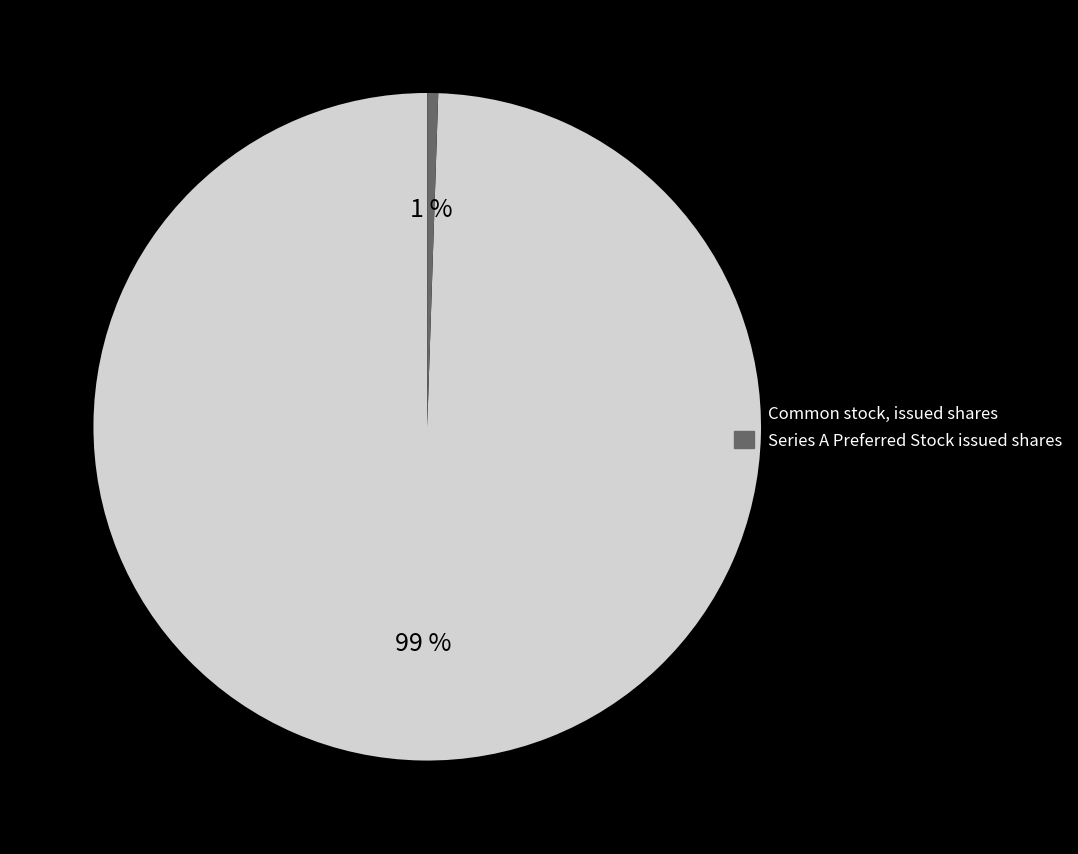

To the nearest percent, what percentage of the pie is Common stock, issued shares?

99%